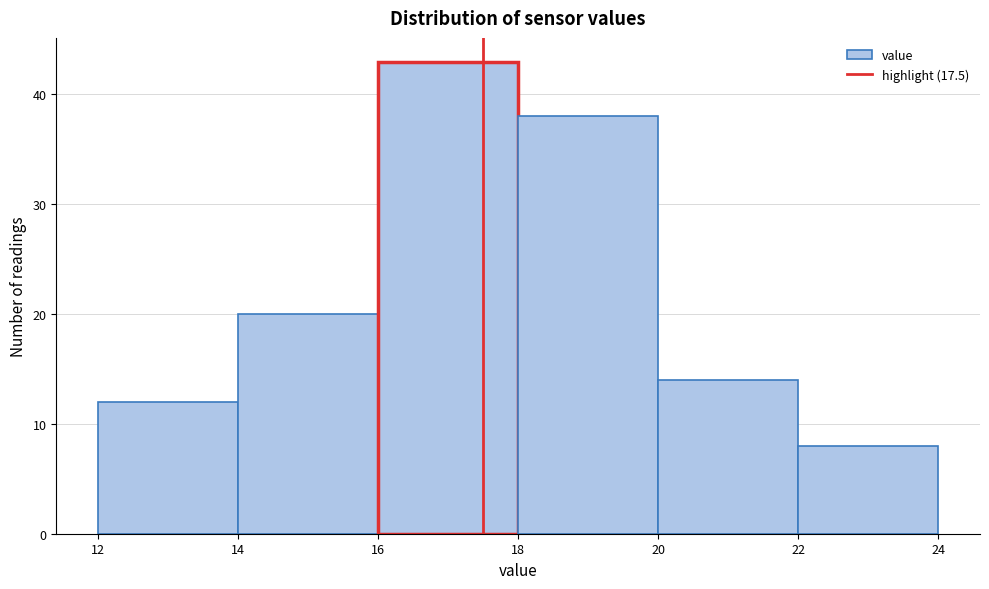

Which range on the x-axis has the tallest bar?

16 to 18